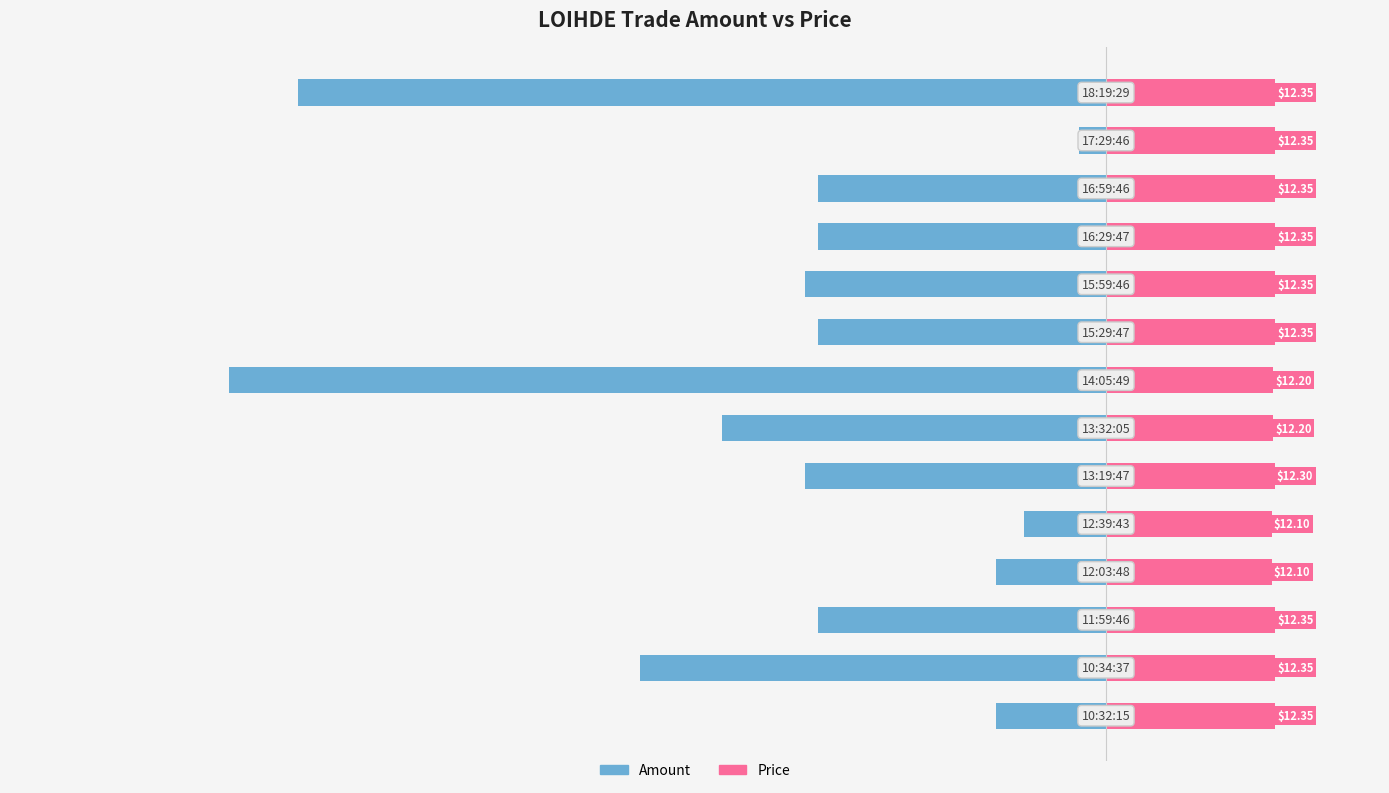

What is the sum of the Price values at 11 and 10?

24.7